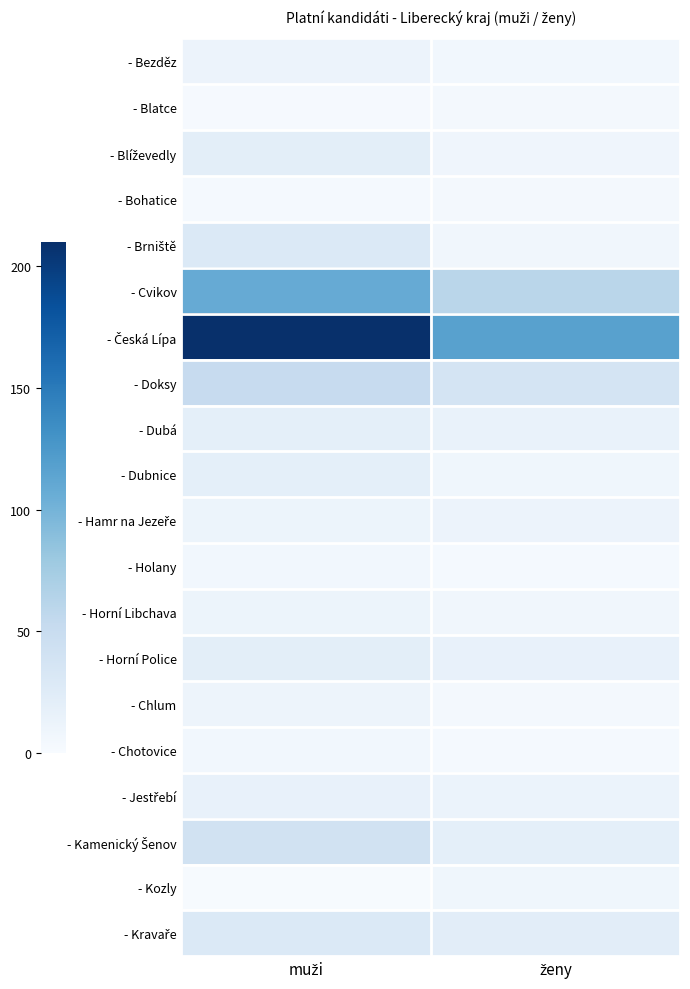

Rank the series at muži from lowest to highest value.

- Kozly, - Blatce, - Bohatice, - Holany, - Chotovice, - Chlum, - Hamr na Jezeře, - Horní Libchava, - Bezděz, - Jestřebí, - Dubá, - Dubnice, - Blíževedly, - Horní Police, - Brniště, - Kravaře, - Kamenický Šenov, - Doksy, - Cvikov, - Česká Lípa